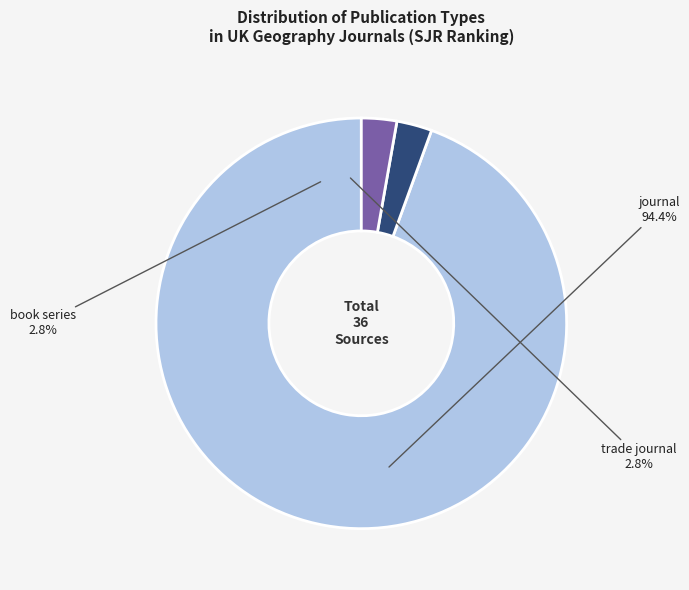

What percentage is the book series slice, to the nearest percent?

3%